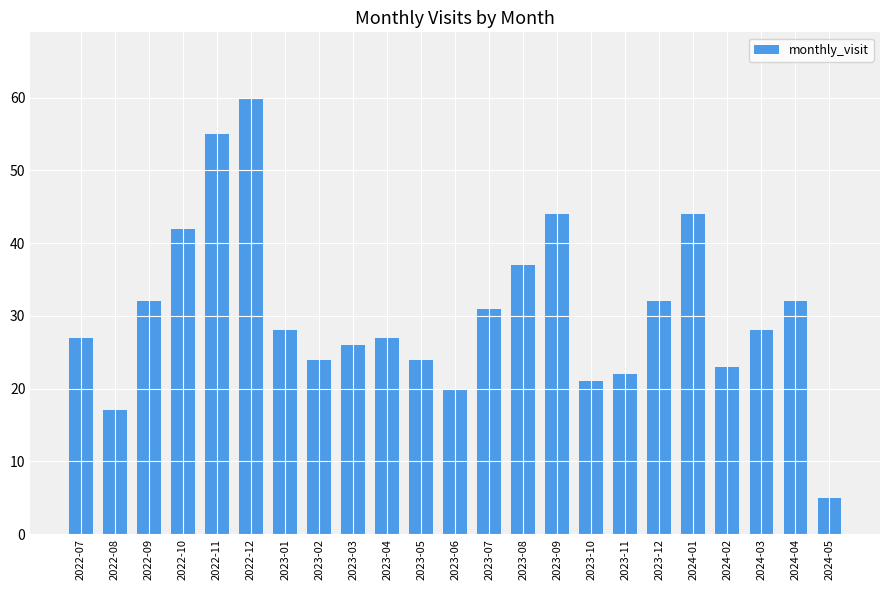

What is the ratio of the value at 2023-01 to the value at 2023-12?

0.9